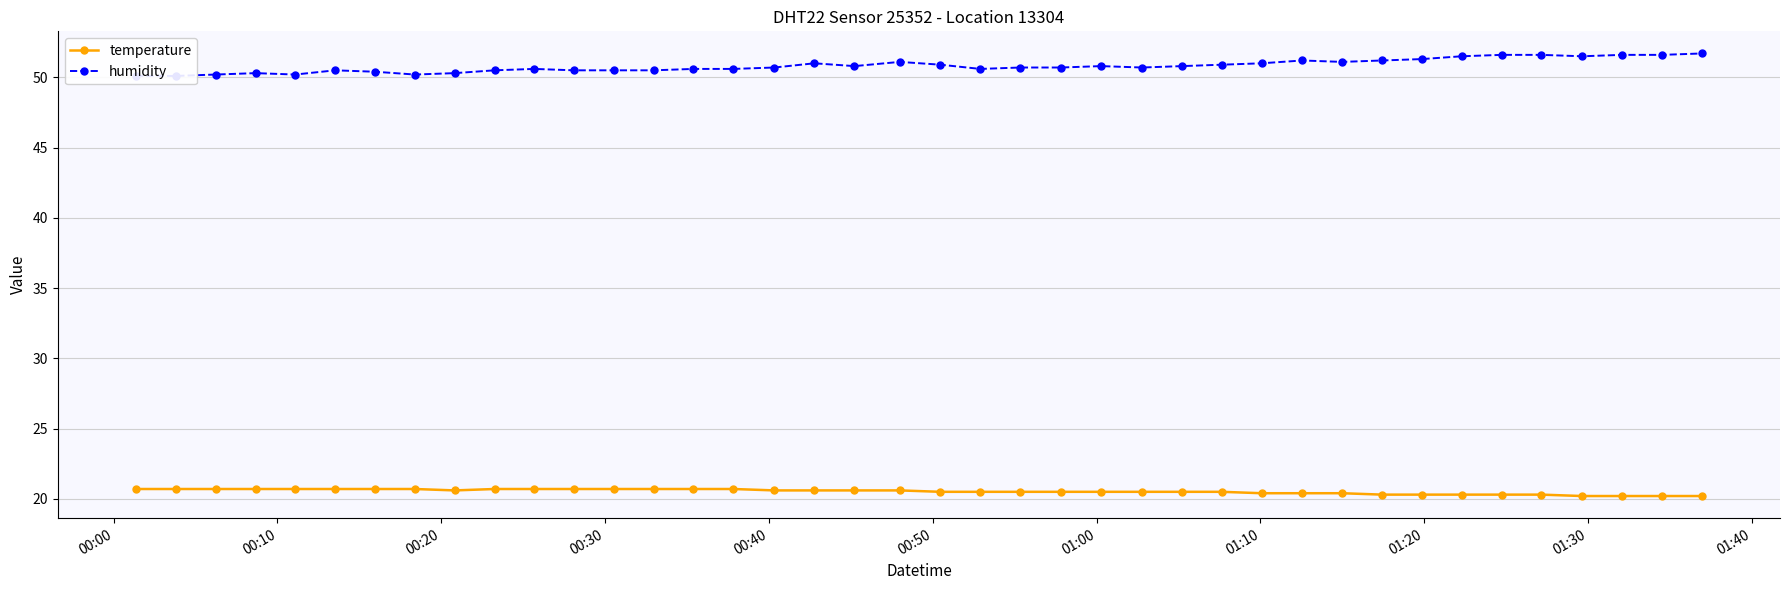

What is the minimum value for temperature?

20.2